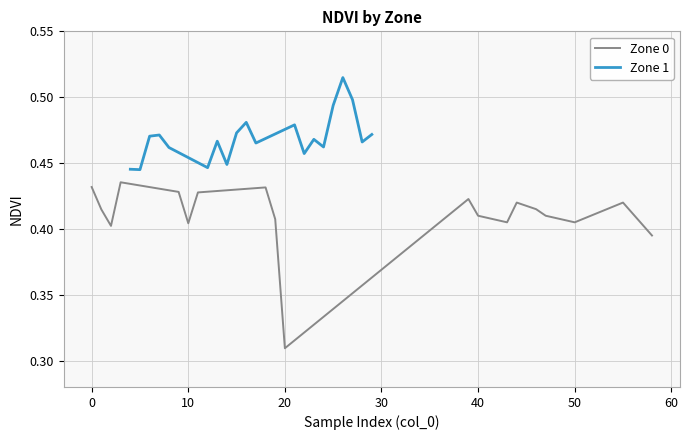

Which series has the largest range (max minus min)?

Zone 0